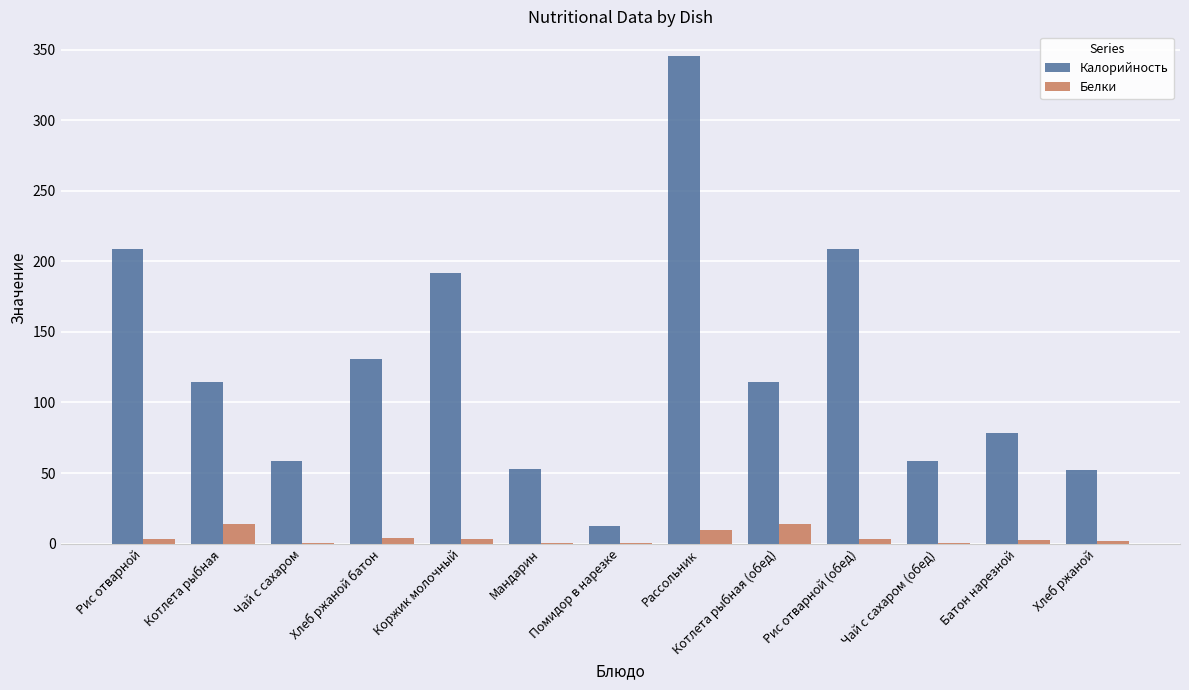

What is the highest value of the Калорийность series?

345.6